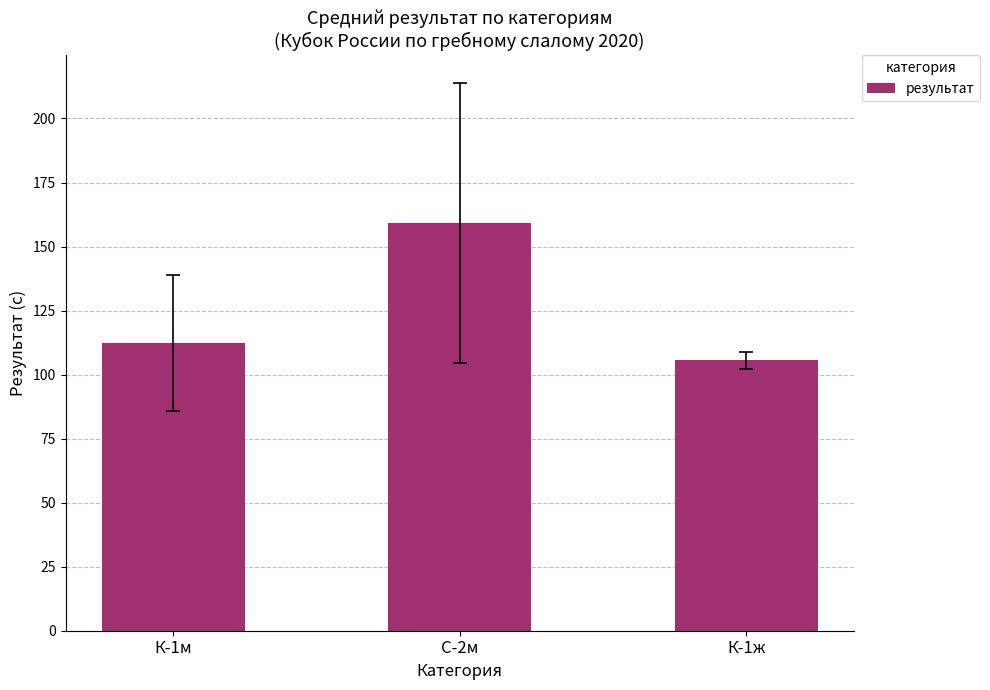

What position from the left is К-1ж?

3